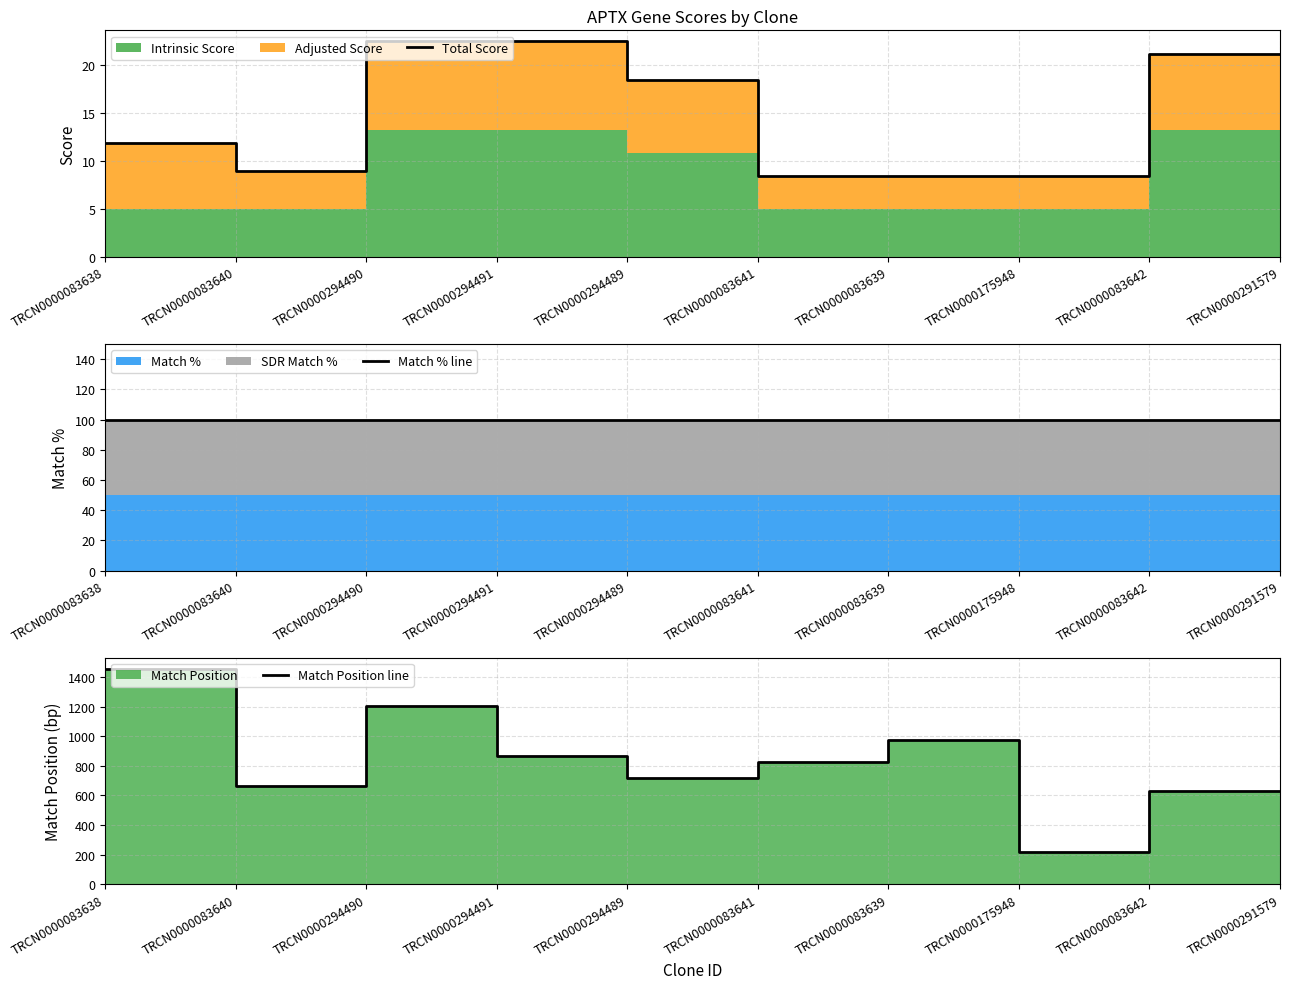

True or false: Match % line has more than 2 interior local peaks.

False